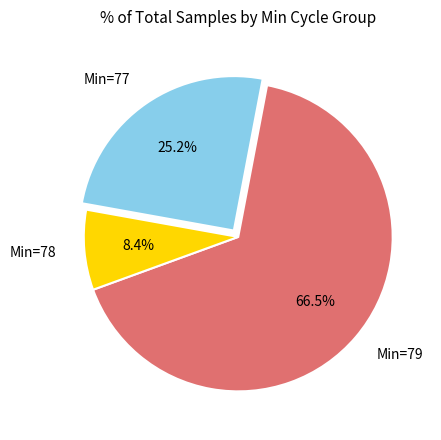

Rank the categories by value from highest to lowest.

Min=79, Min=77, Min=78